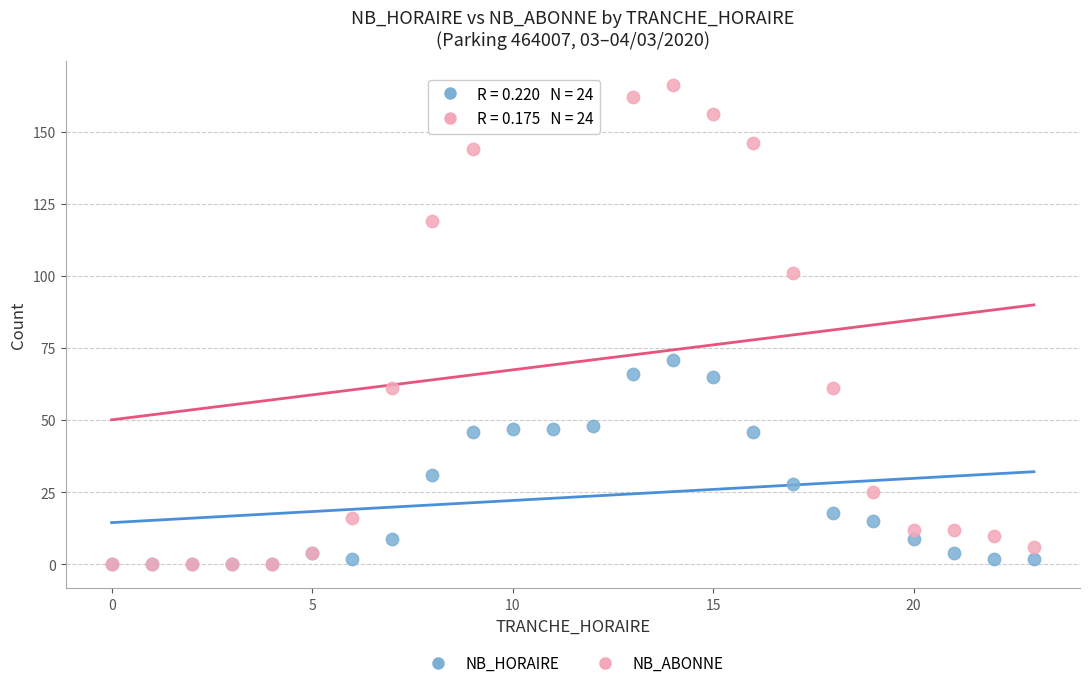

In the NB_HORAIRE series, what Y value is closest to 35?

31